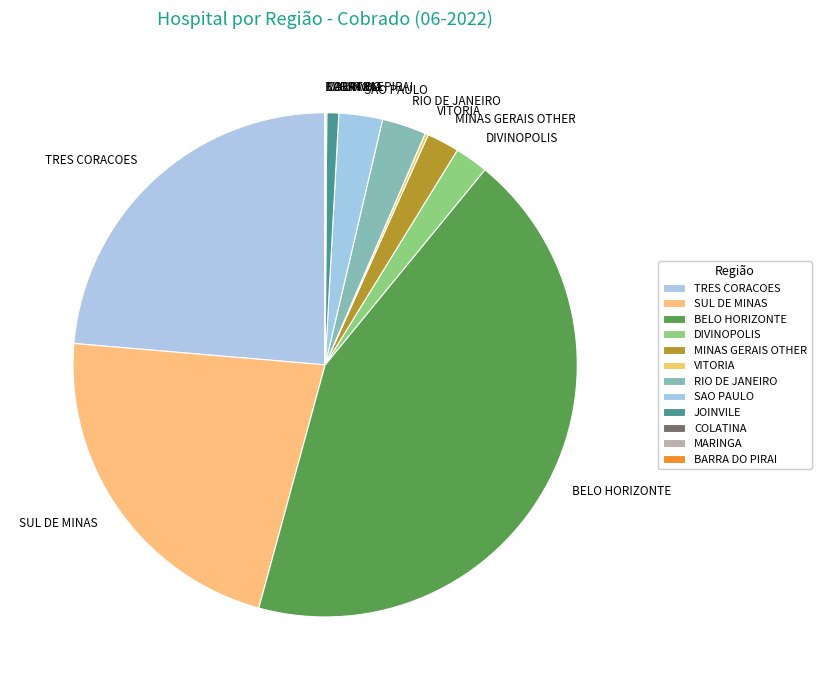

Which has a higher value, SAO PAULO or JOINVILE?

SAO PAULO